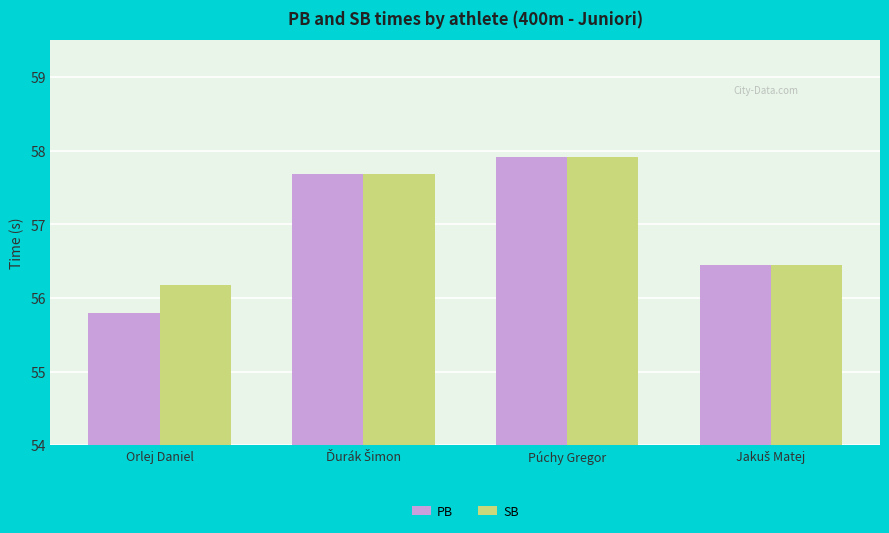

At which category does the chart reach its minimum across all series?

Orlej Daniel